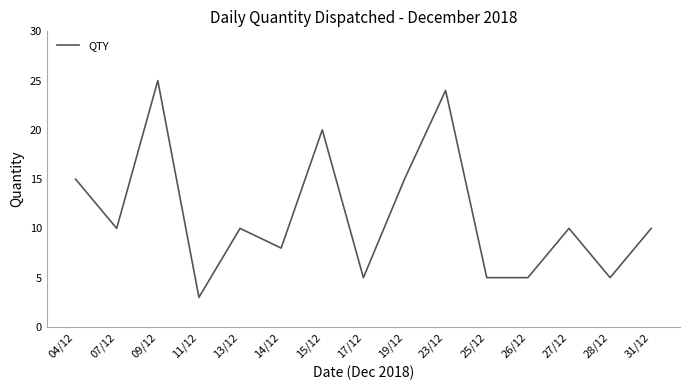

What is the sum of all values?

170